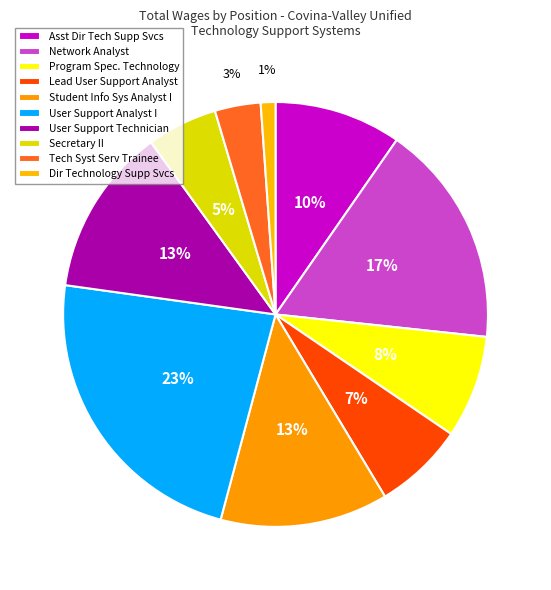

True or false: Secretary II accounts for 5% of the total.

True